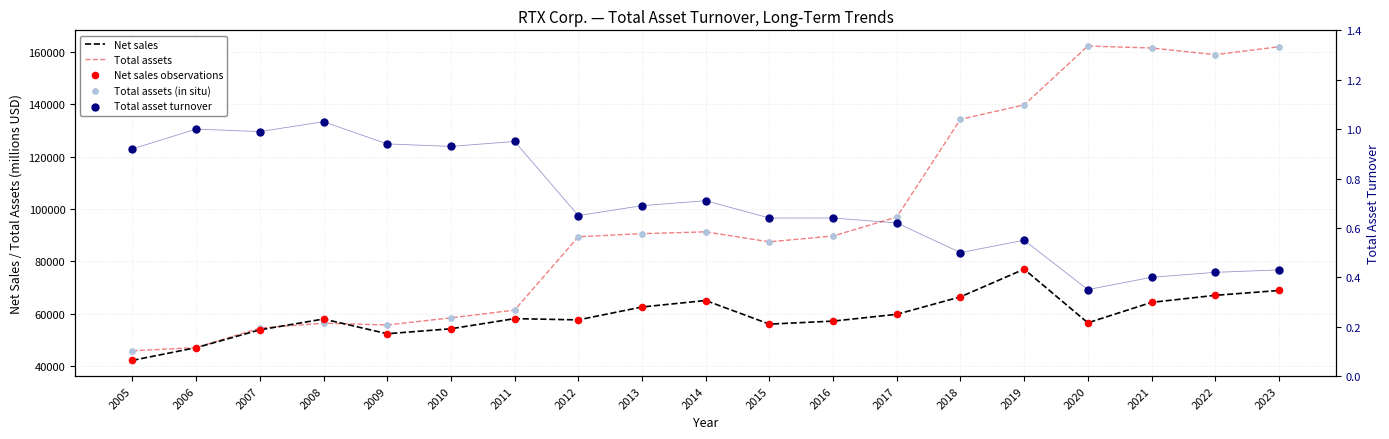

At how many categories does at least one series exceed 38387?

19